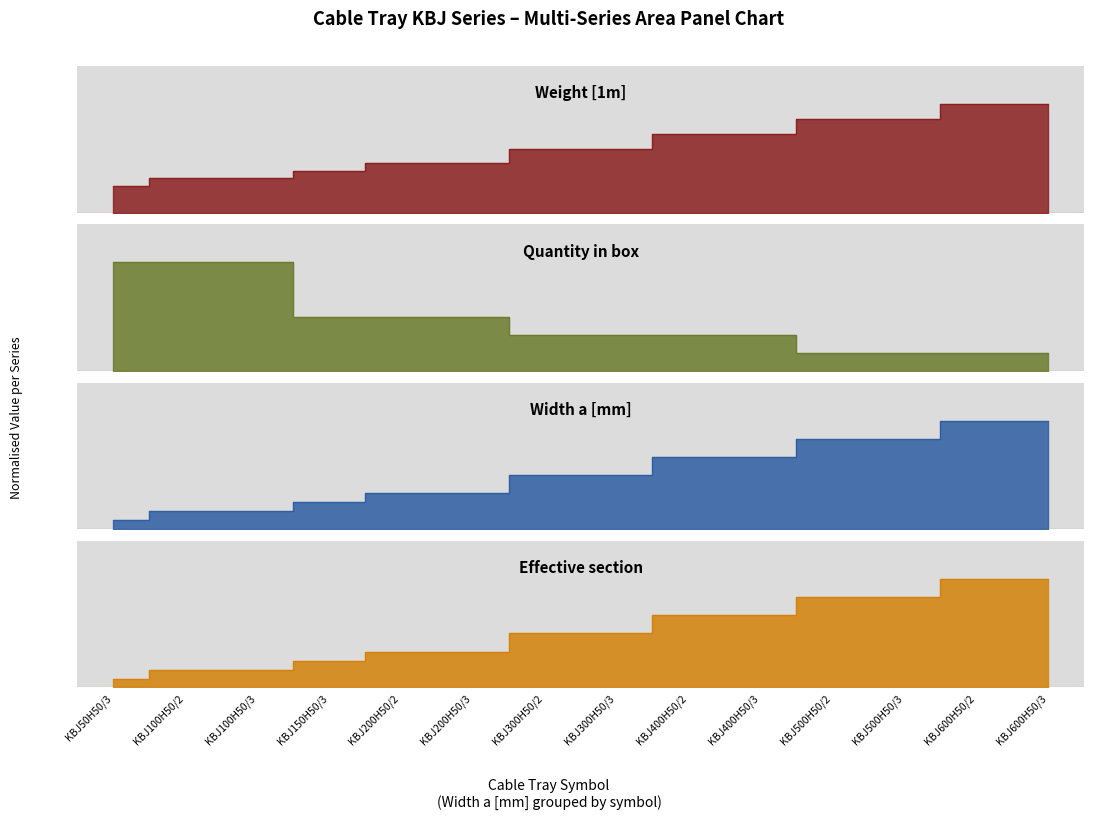

Which series has the largest total across all categories?

Width a [mm]